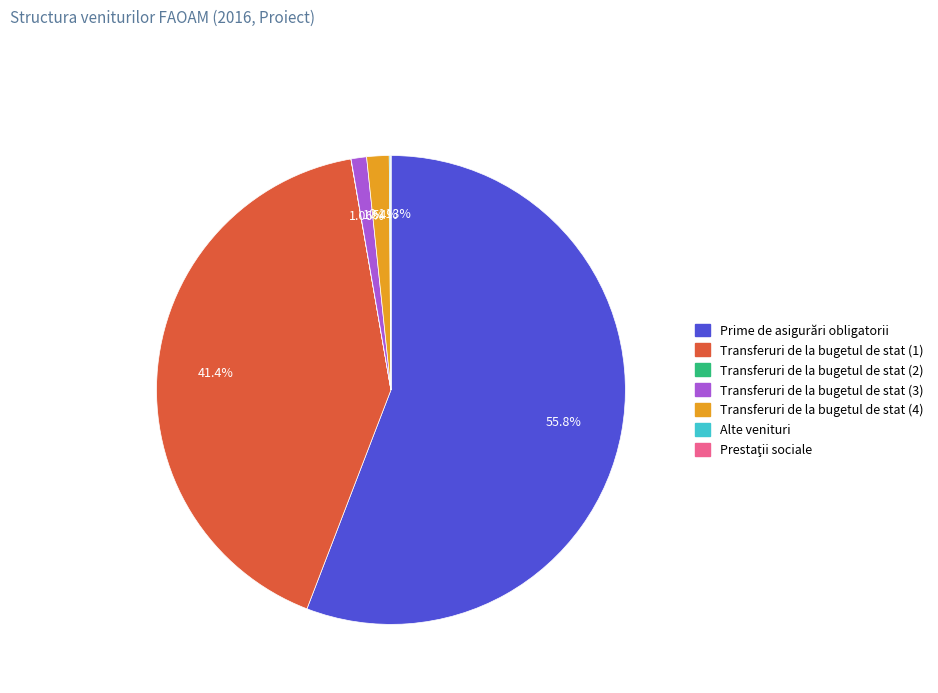

What is the largest slice in the pie chart?

Prime de asigurări obligatorii